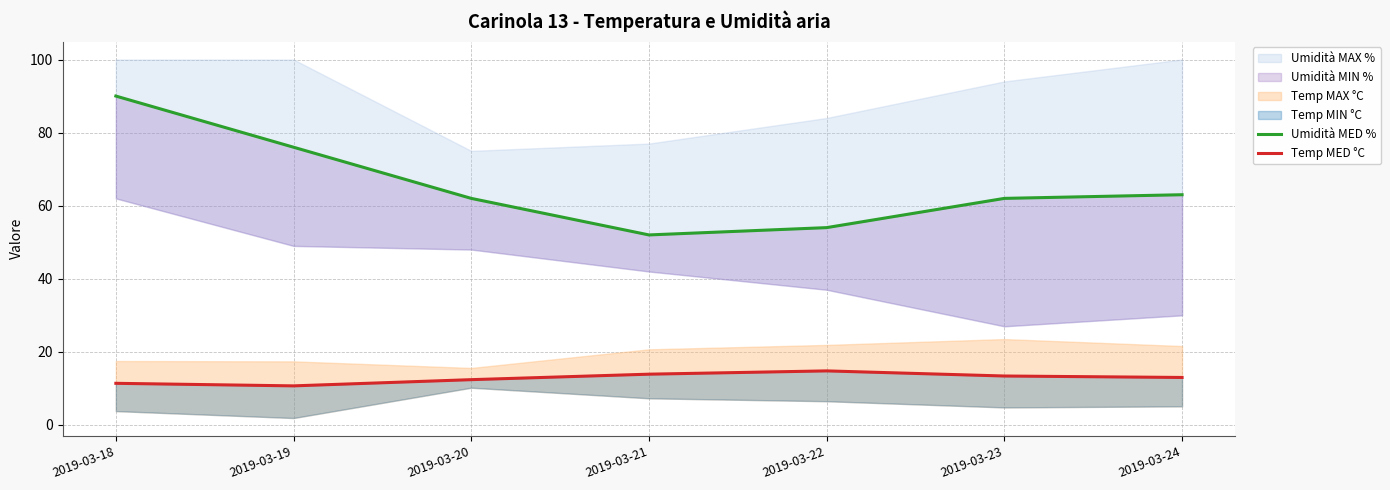

What is the sum of all Umidità MED % values?

459.0